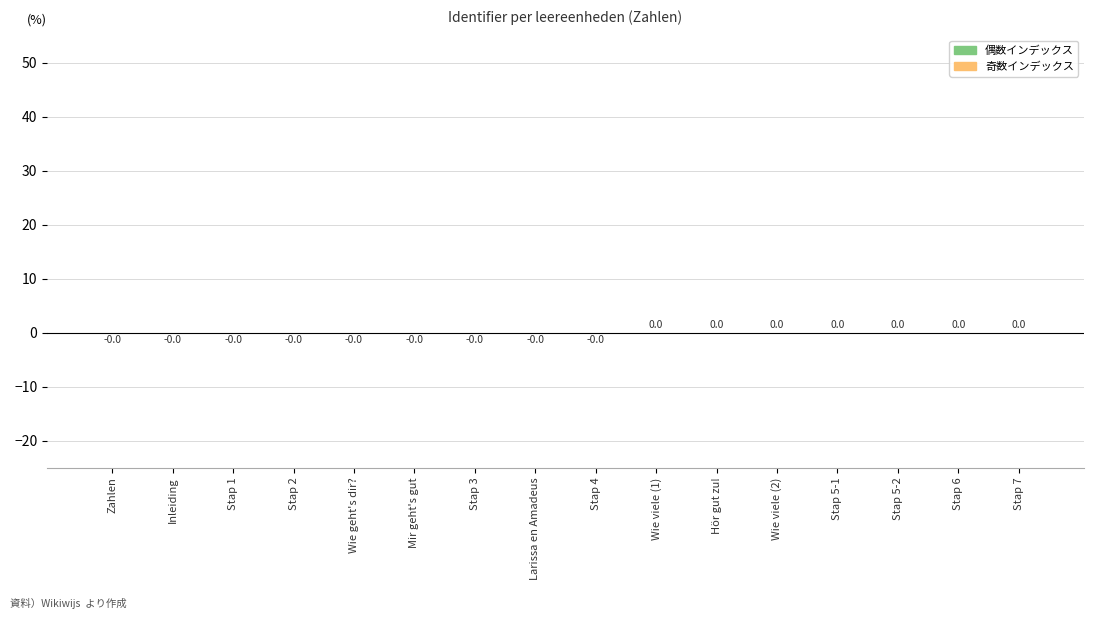

The value at Zahlen is -0.0. True or false?

True